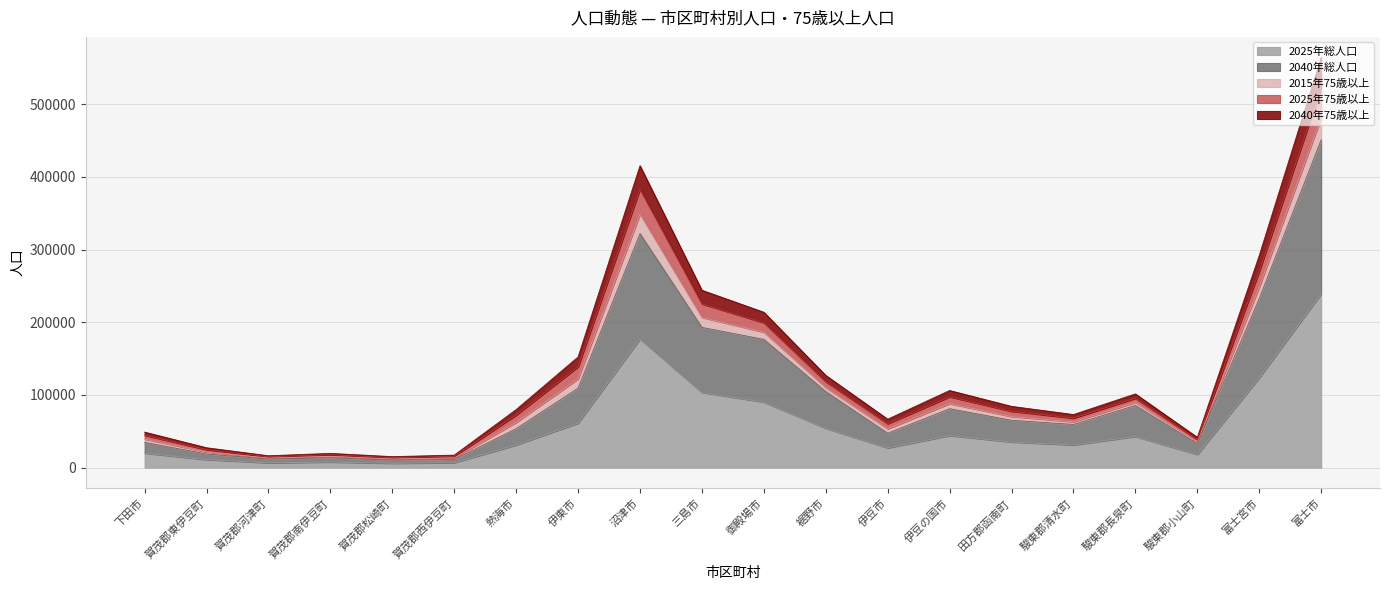

In 2025年総人口, how many points are higher than both neighbors (excluding endpoints)?

4